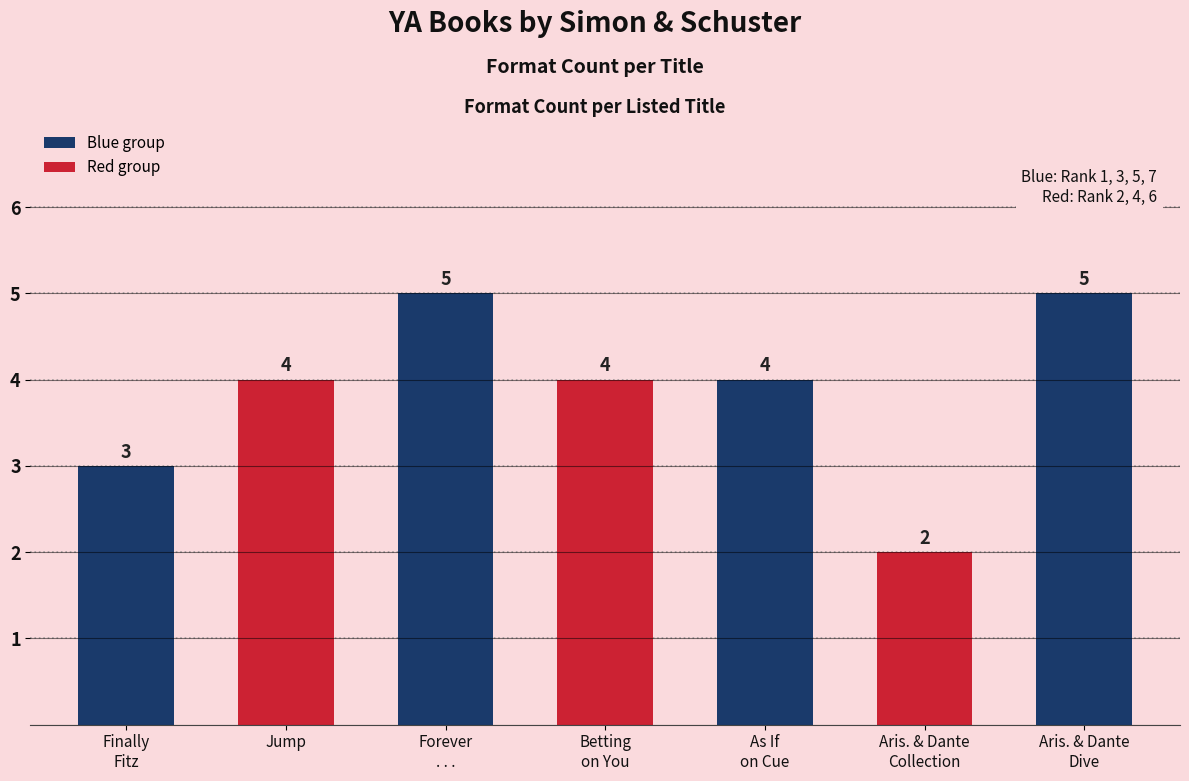

How many values are between 3 and 5?

6